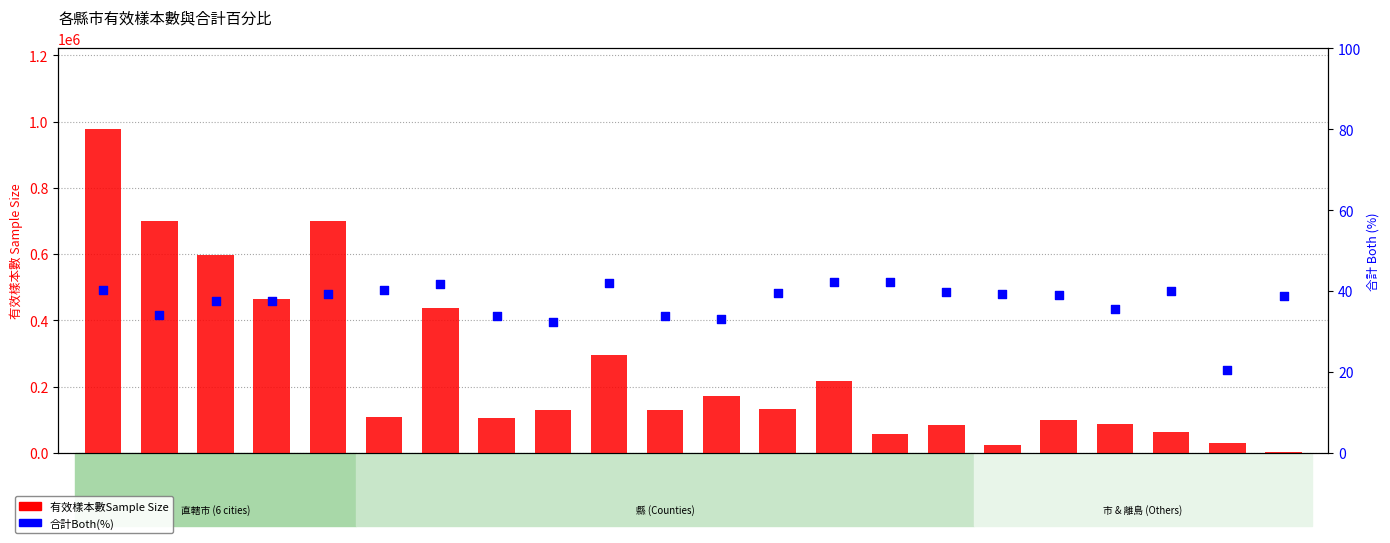

Is the value of 有效樣本數Sample Size at 新竹縣 greater than the value of 合計Both(%) at 基隆市?

Yes